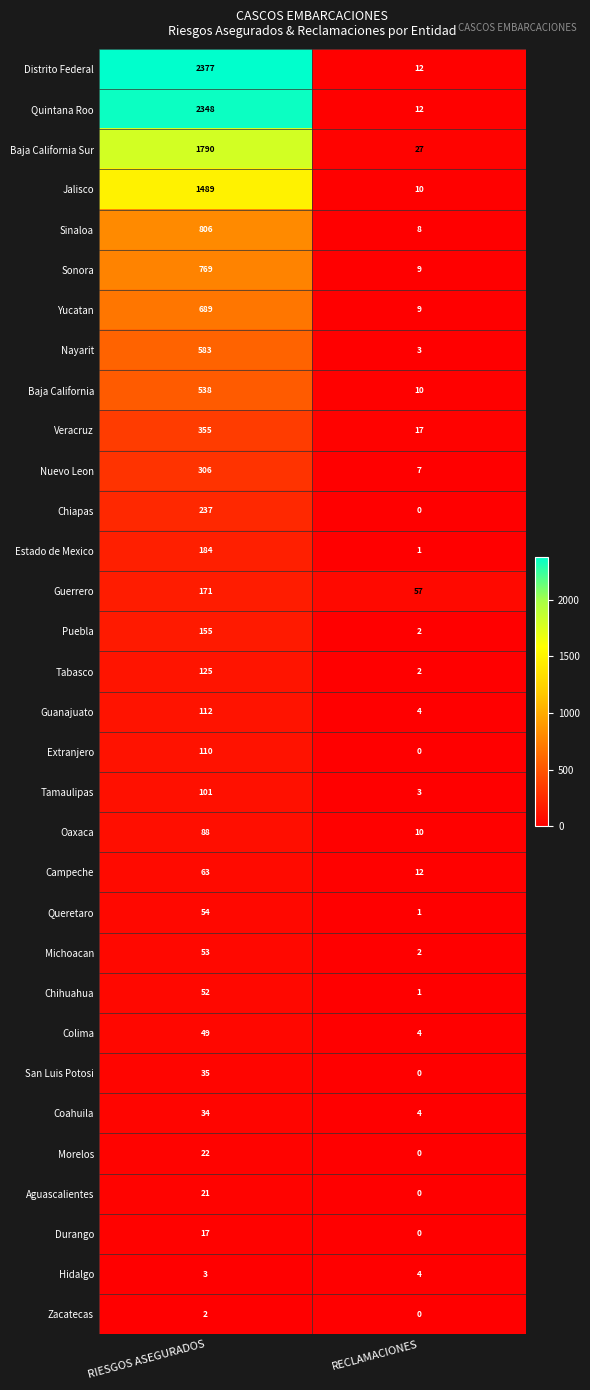

List the series in order of their peak value, highest first.

Distrito Federal, Quintana Roo, Baja California Sur, Jalisco, Sinaloa, Sonora, Yucatan, Nayarit, Baja California, Veracruz, Nuevo Leon, Chiapas, Estado de Mexico, Guerrero, Puebla, Tabasco, Guanajuato, Extranjero, Tamaulipas, Oaxaca, Campeche, Queretaro, Michoacan, Chihuahua, Colima, San Luis Potosi, Coahuila, Morelos, Aguascalientes, Durango, Hidalgo, Zacatecas